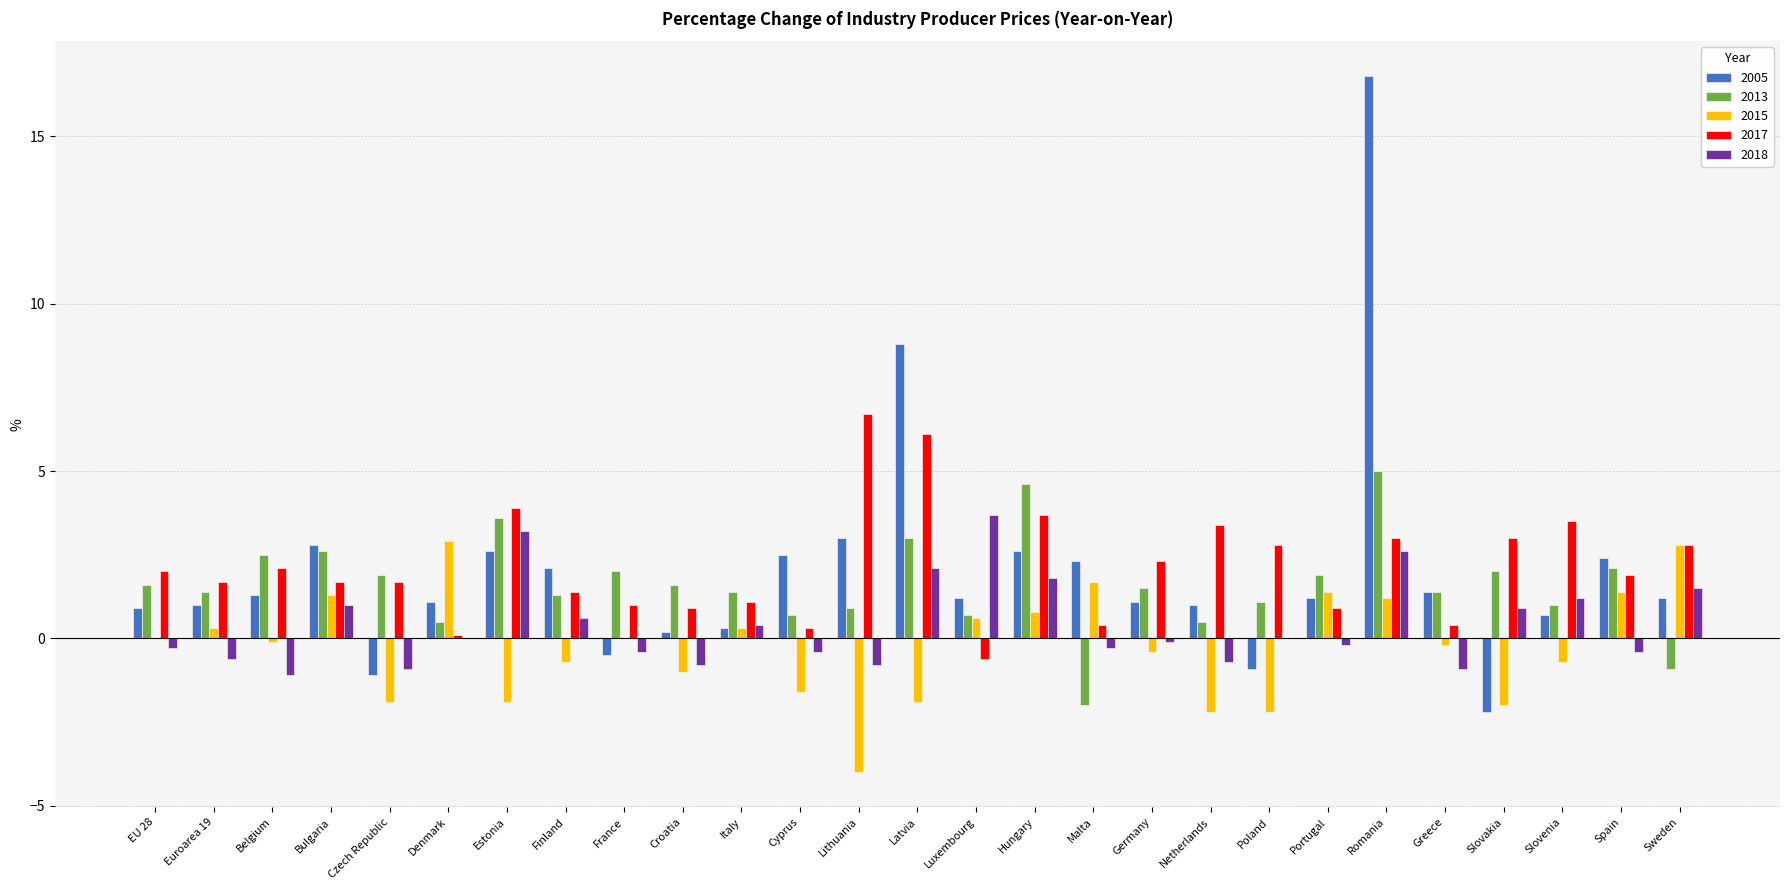

What are all the series names shown in the legend?

2005, 2013, 2015, 2017, 2018